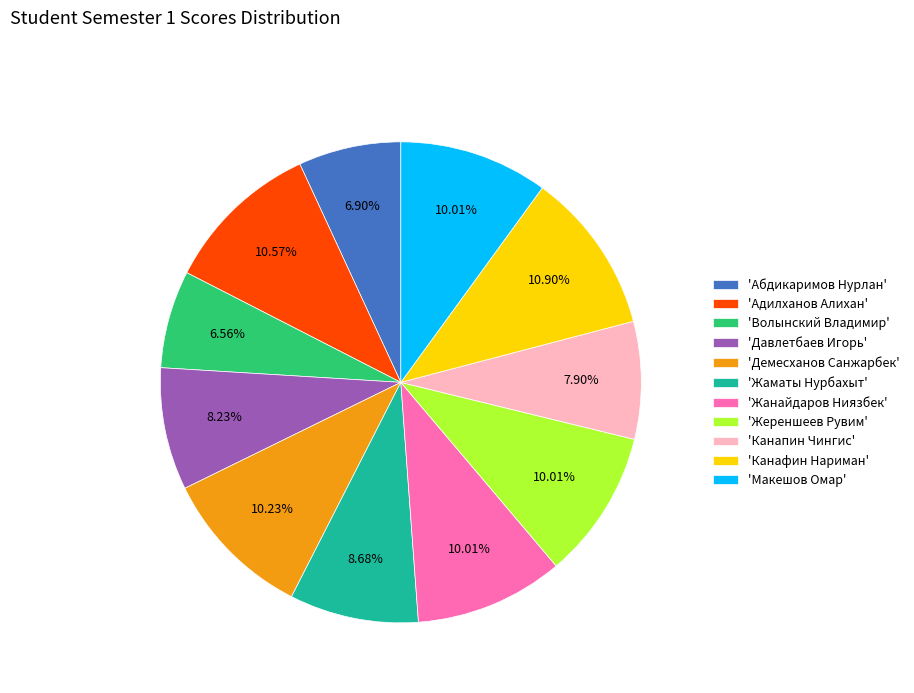

Is there a majority slice in this chart?

No